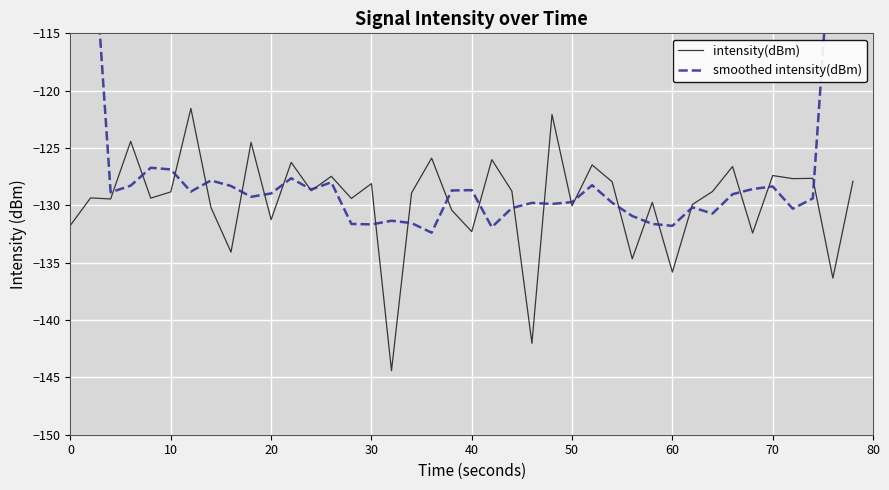

Is it true that intensity(dBm) equals -198.7 at 60?

False